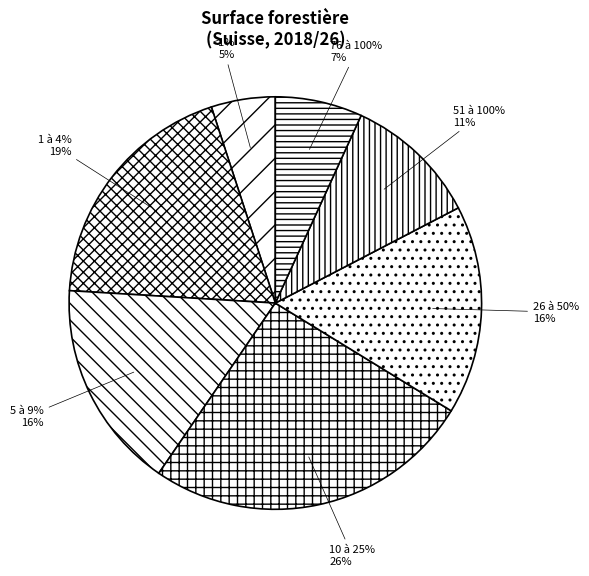

What is the largest slice in the pie chart?

10 à 25%